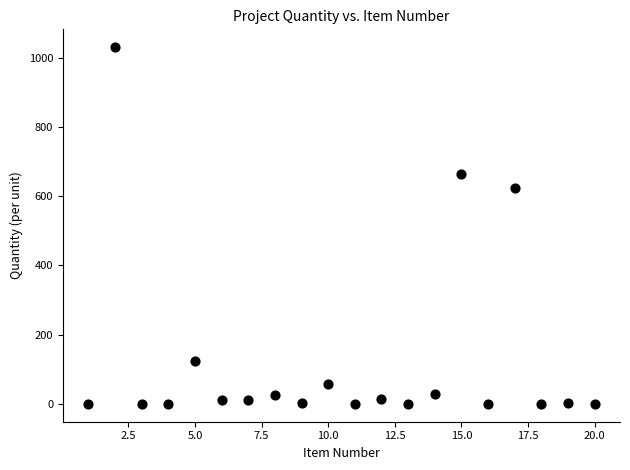

What Y value in the scatter plot is closest to 515?

624.0